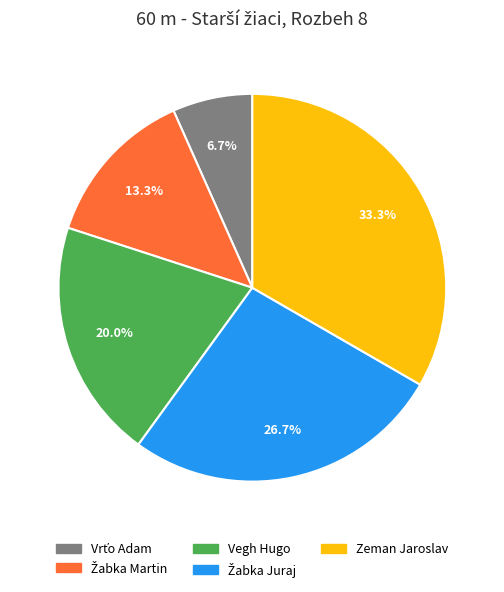

Count the number of slices in the pie.

5